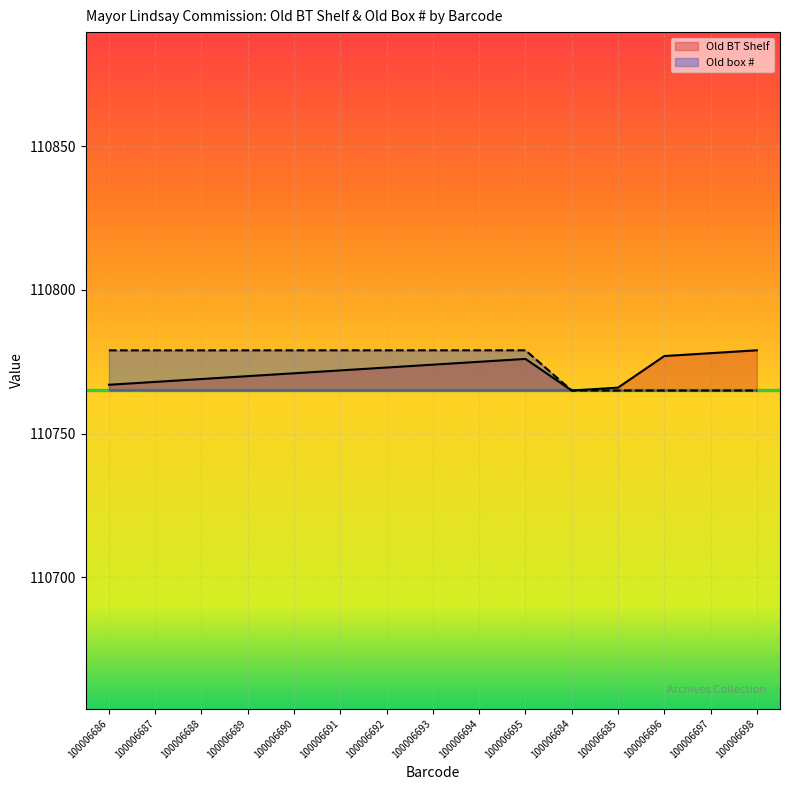

At which category does Old box # reach its first local peak?

100006695